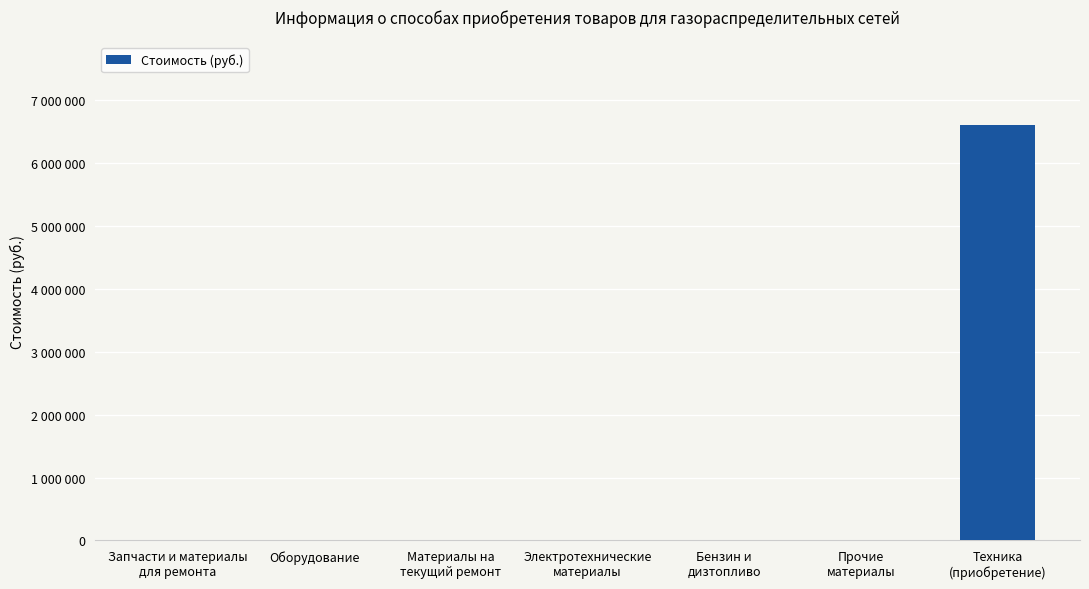

The value at Запчасти и материалы
для ремонта is 0. True or false?

True